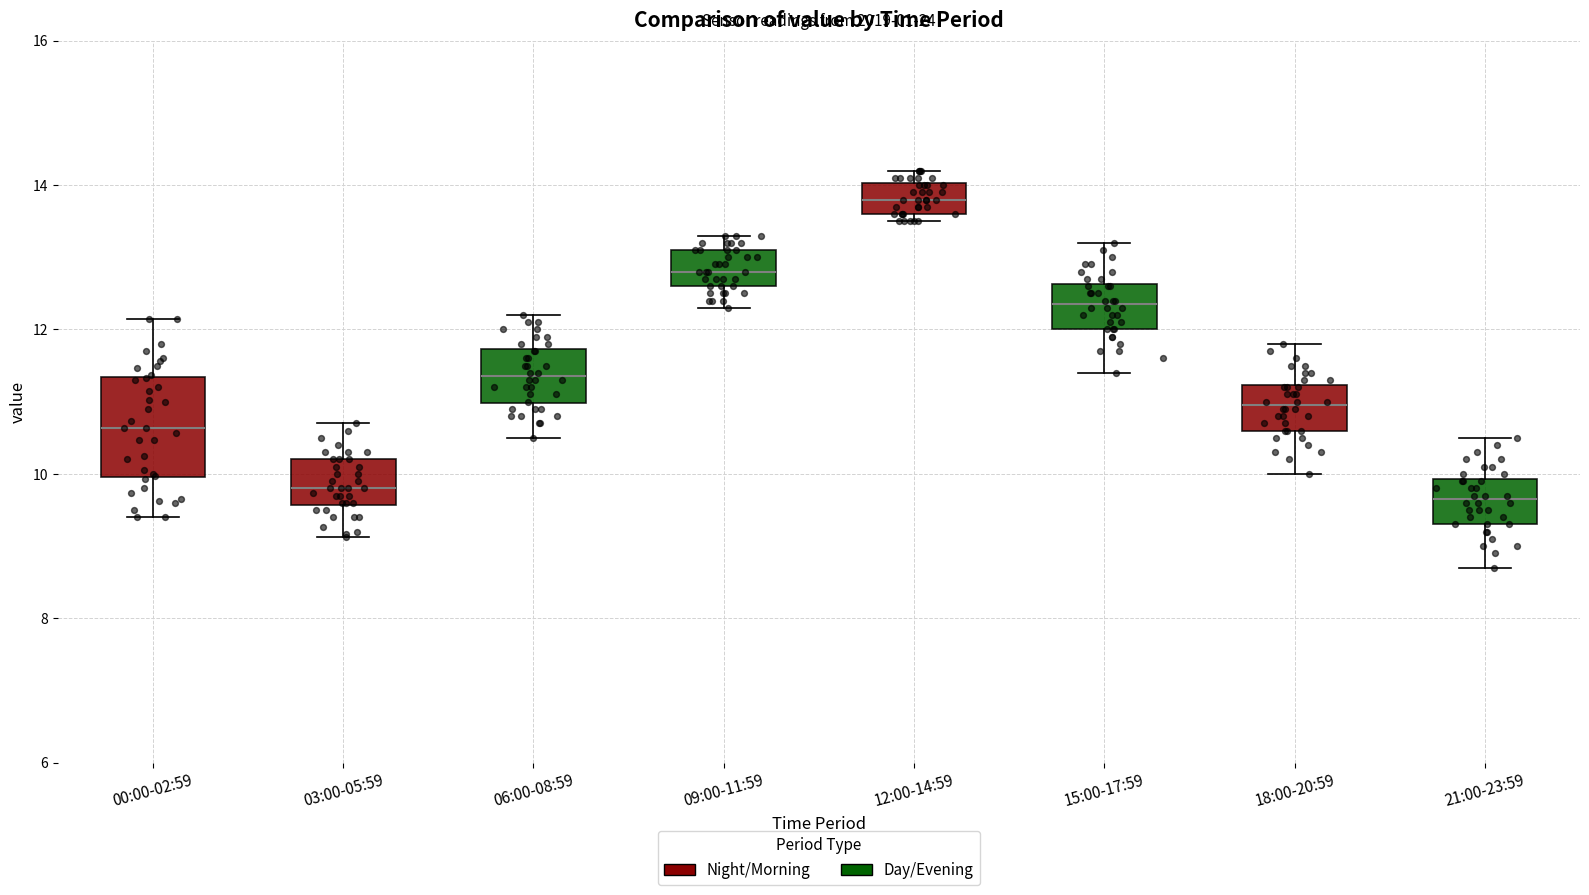

Which box is the tallest, from its lower edge to its upper edge?

00:00-02:59